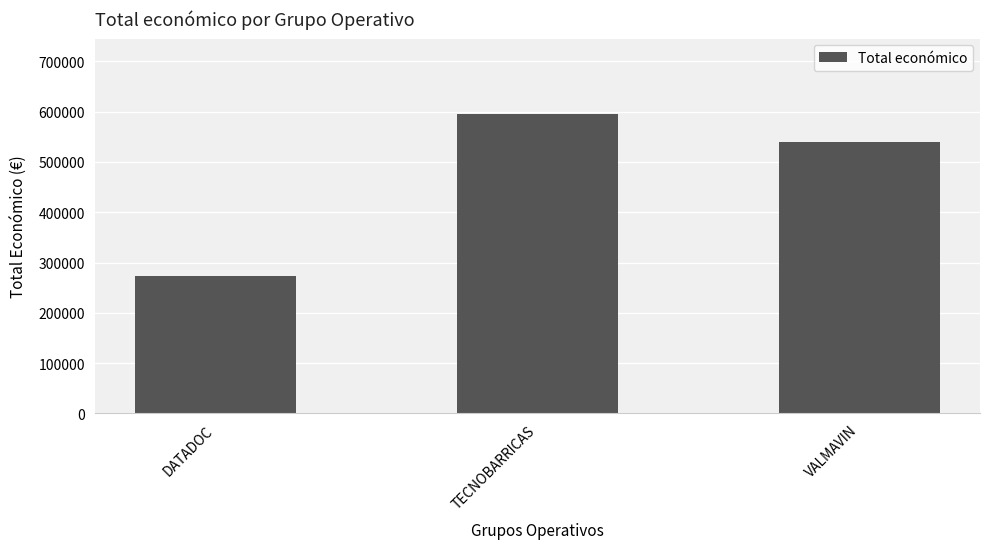

Rank the categories by value from lowest to highest.

DATADOC, VALMAVIN, TECNOBARRICAS